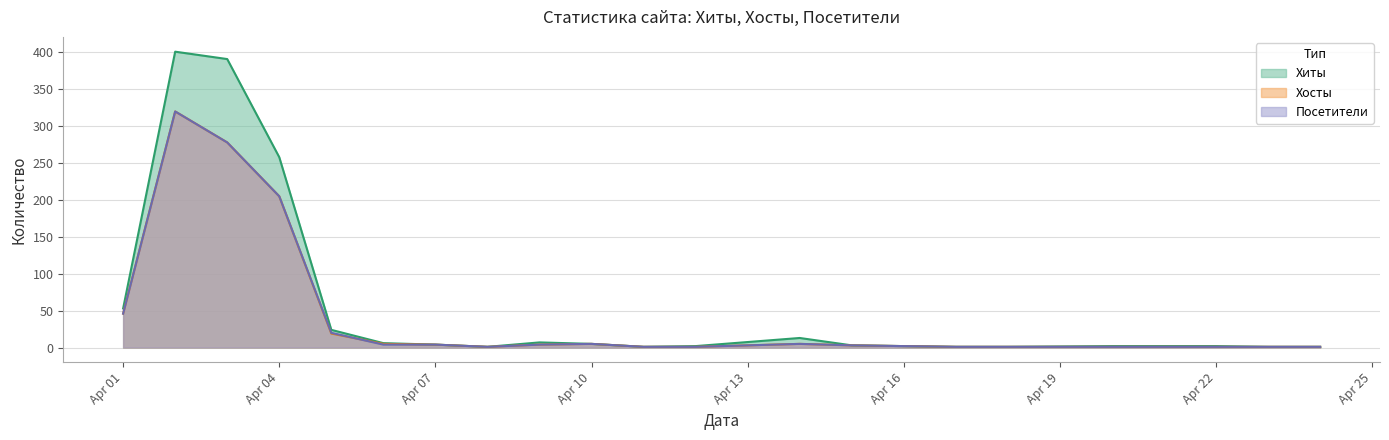

How many categories are shown in the chart?

20